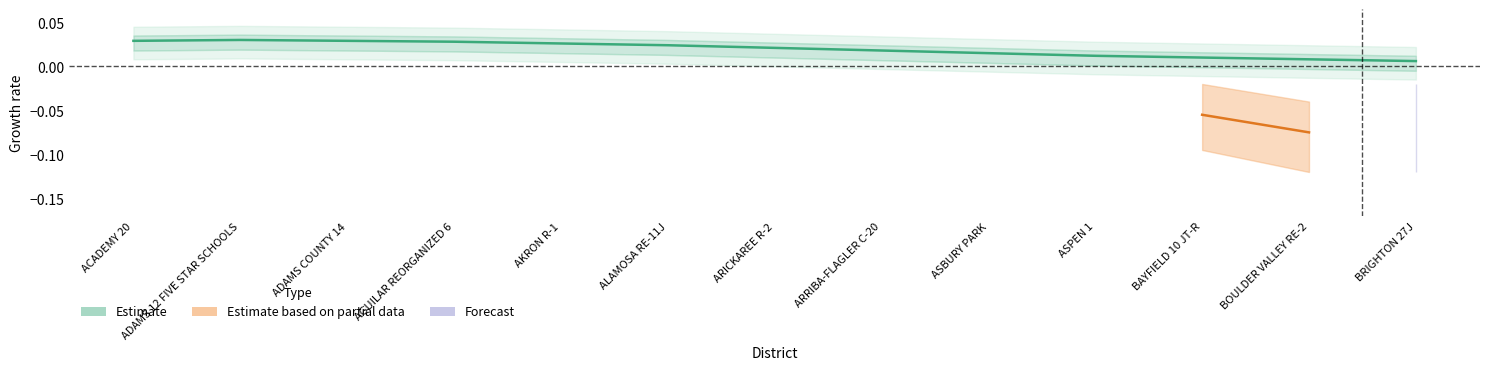

The value at ASBURY PARK is 0.0. True or false?

True